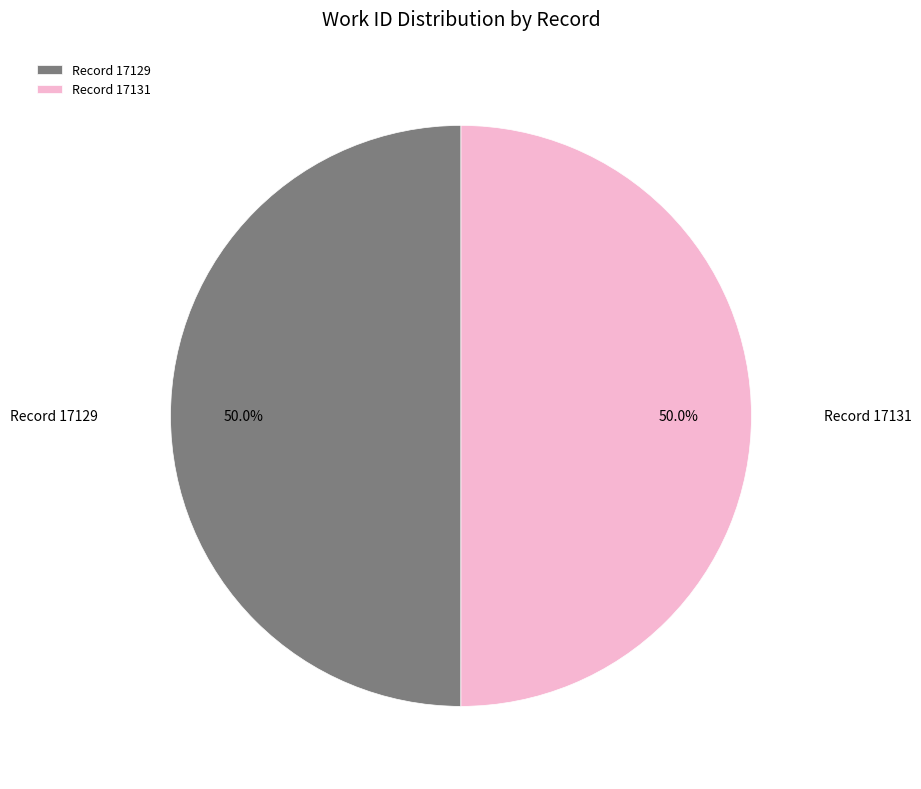

How much of the chart is everything except Record 17131?

50.0%